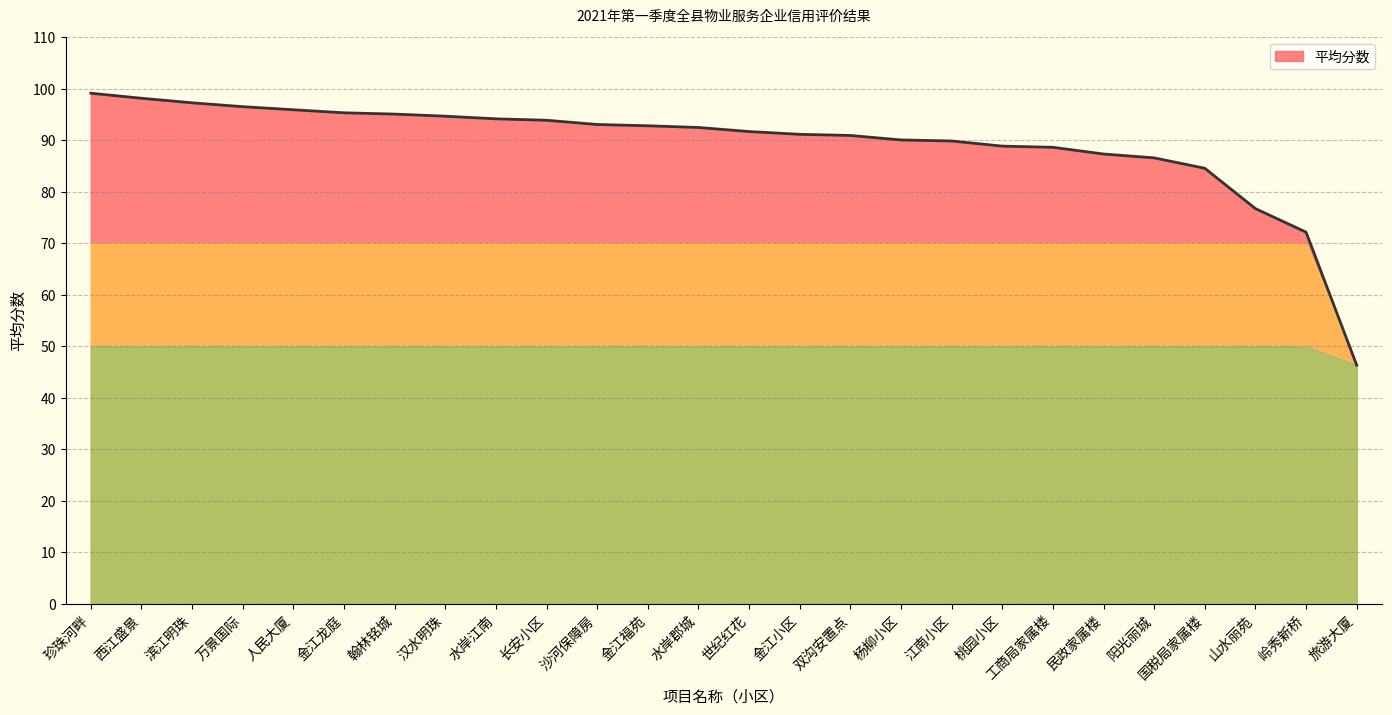

Which has a higher value, 珍珠河畔 or 翰林铭城?

珍珠河畔